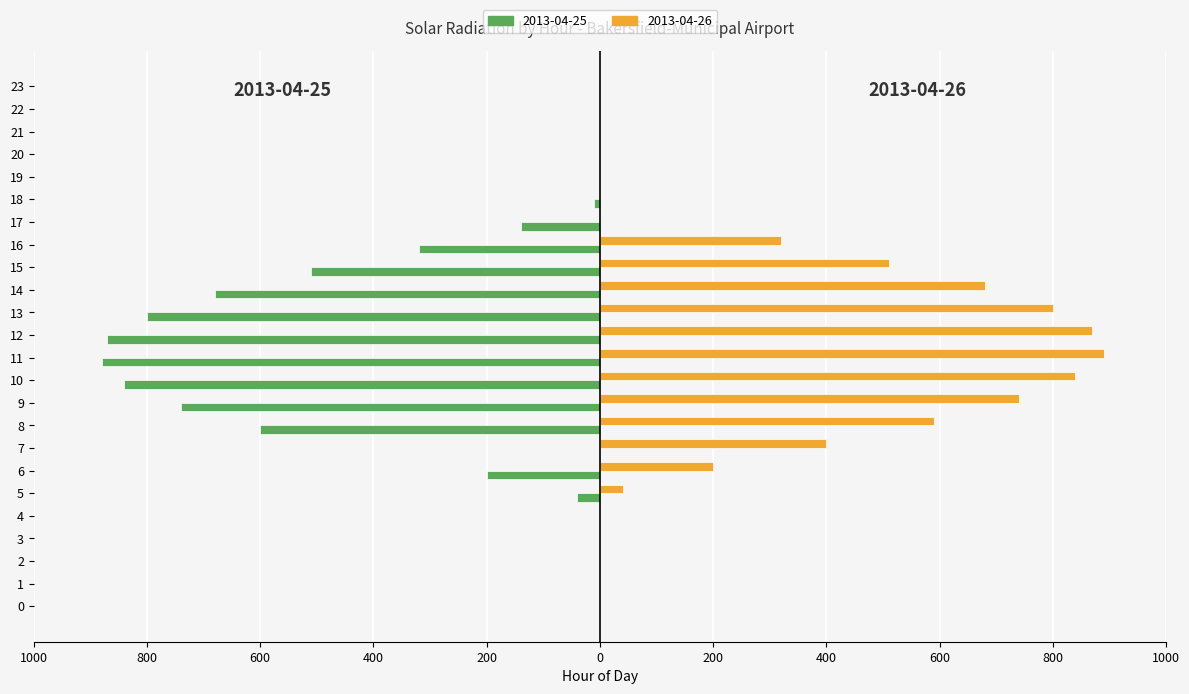

What is the greatest value displayed?

890